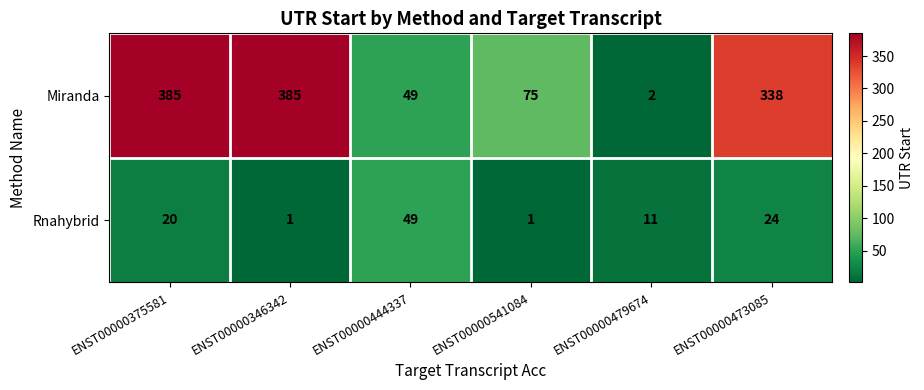

Is it true that Rnahybrid equals 87 at ENST00000444337?

False